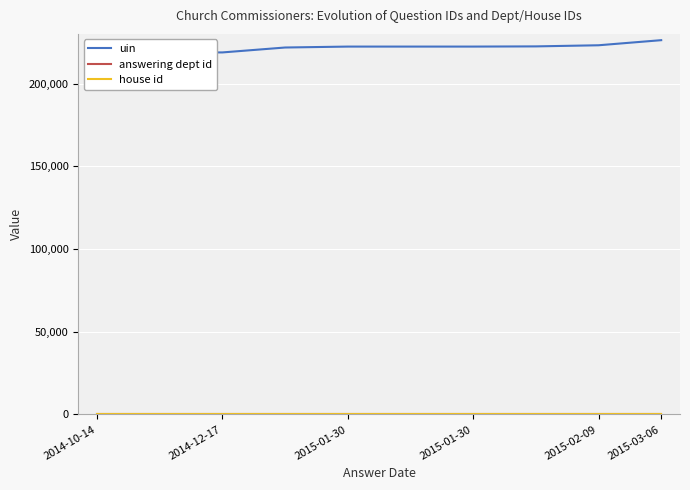

What is the total value across all series at 2015-02-09?

223131